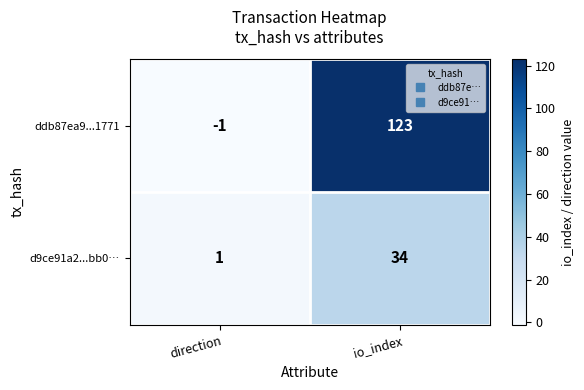

Rank the categories by ddb87ea9...1771 value from lowest to highest.

direction, io_index